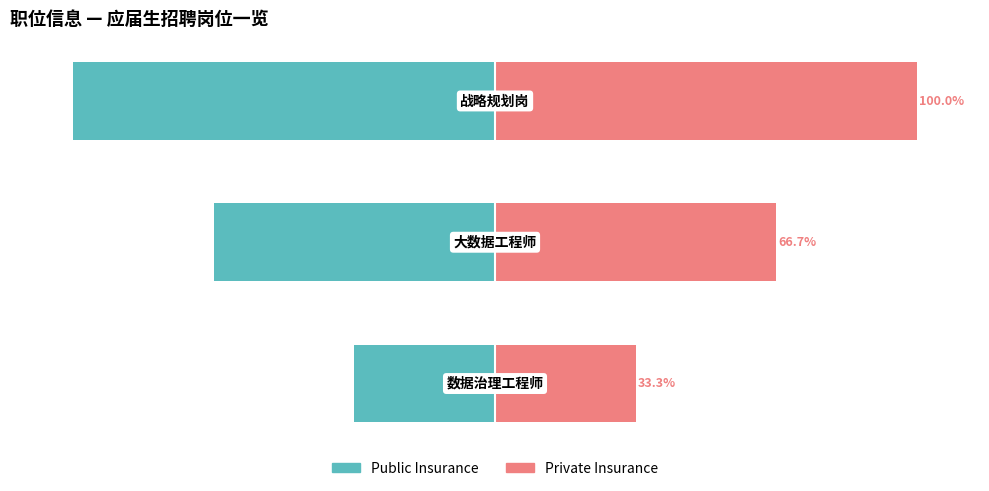

At how many categories does at least one series exceed -92?

3